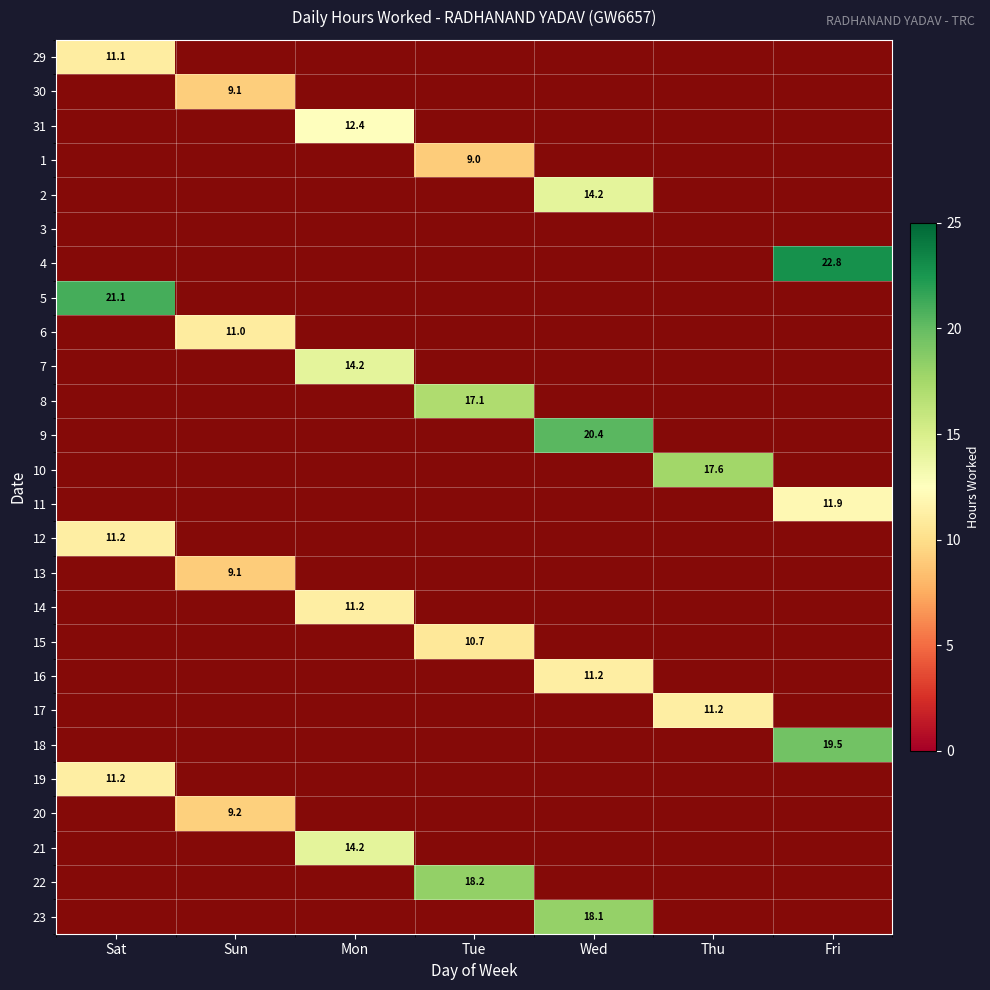

Is the value of 21 at Tue greater than the value of 5 at Mon?

No